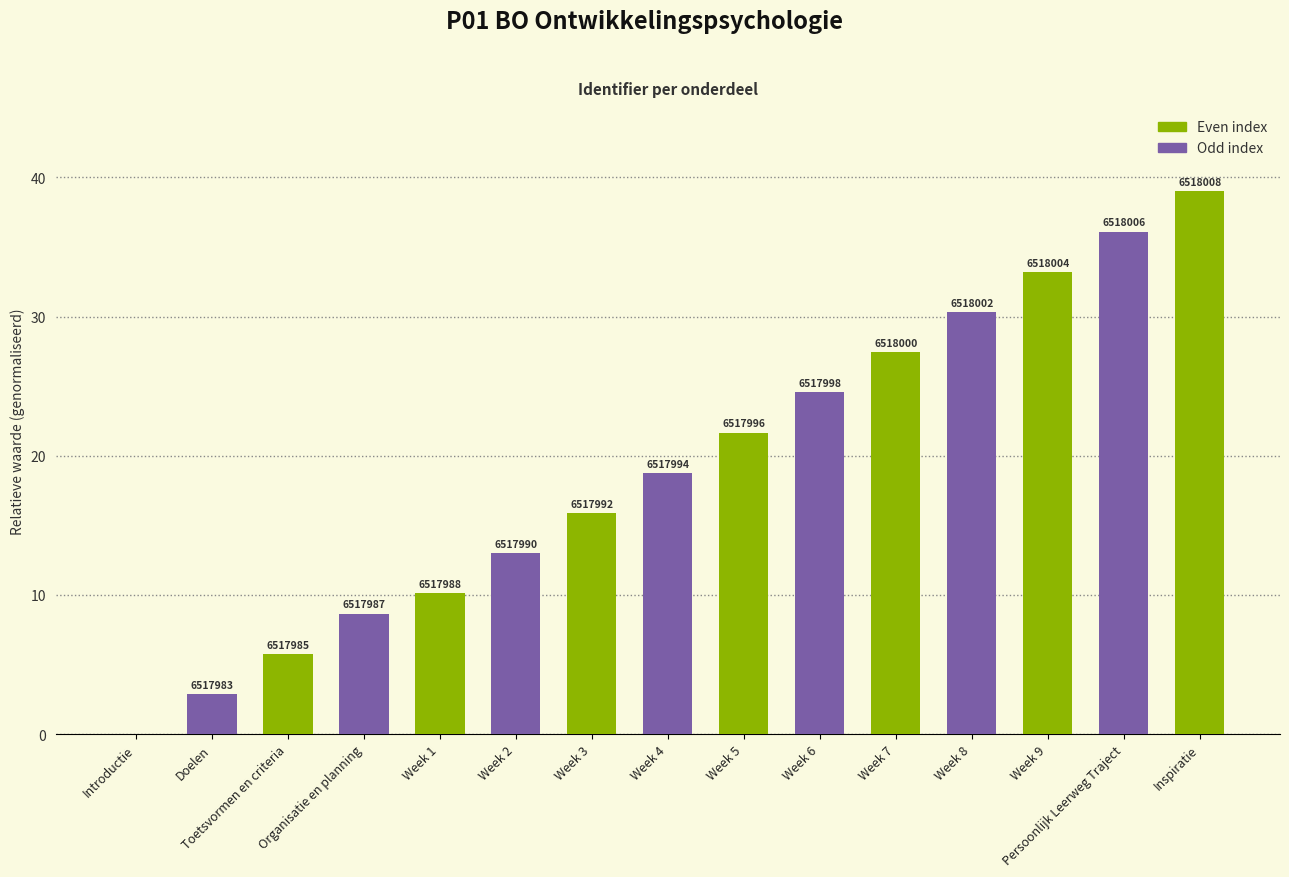

List the labels in order of value, smallest first.

Introductie, Doelen, Toetsvormen en criteria, Organisatie en planning, Week 1, Week 2, Week 3, Week 4, Week 5, Week 6, Week 7, Week 8, Week 9, Persoonlijk Leerweg Traject, Inspiratie